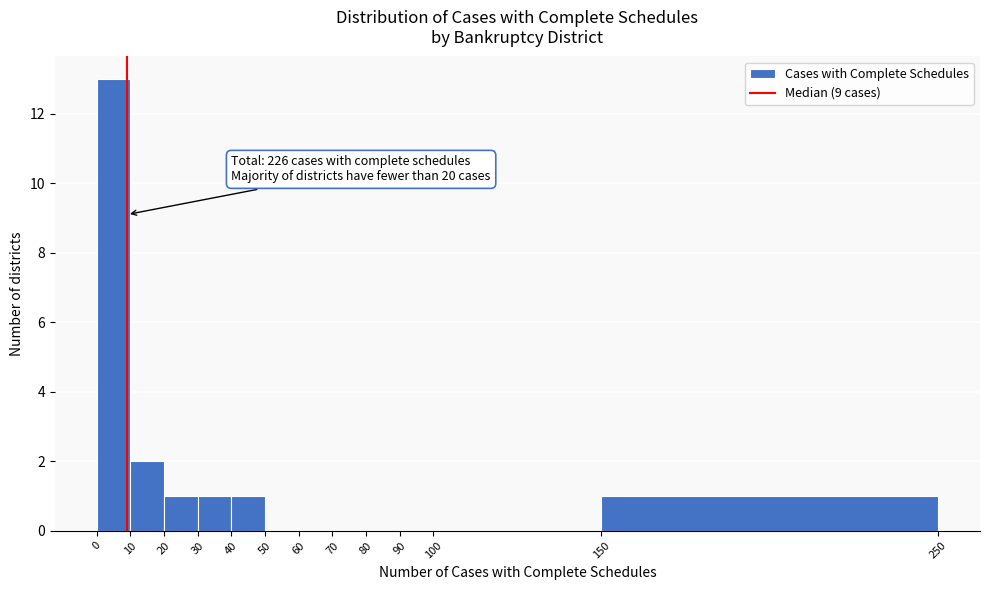

Over which range of the x-axis is the bar tallest?

0 to 10